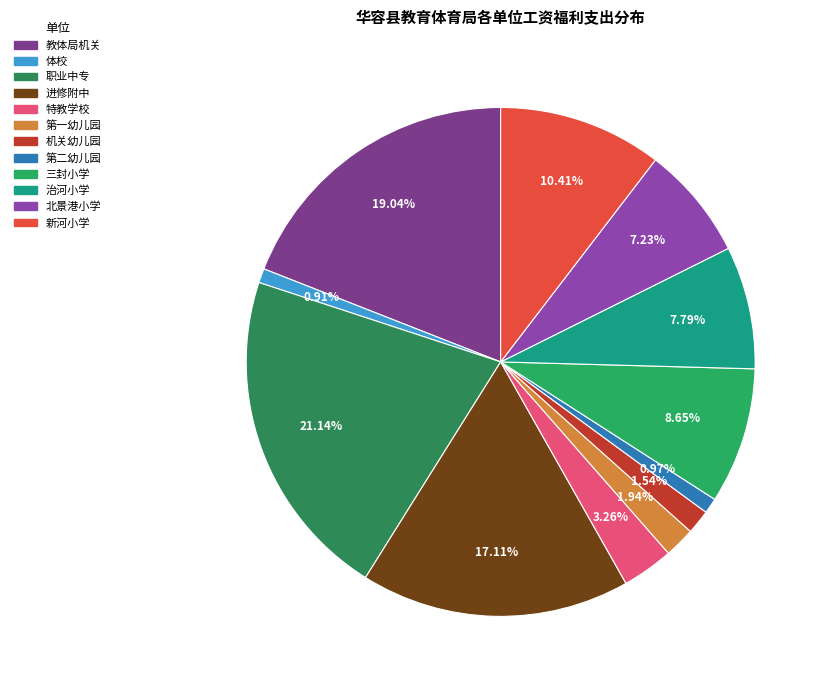

How many segments does this pie chart have?

12